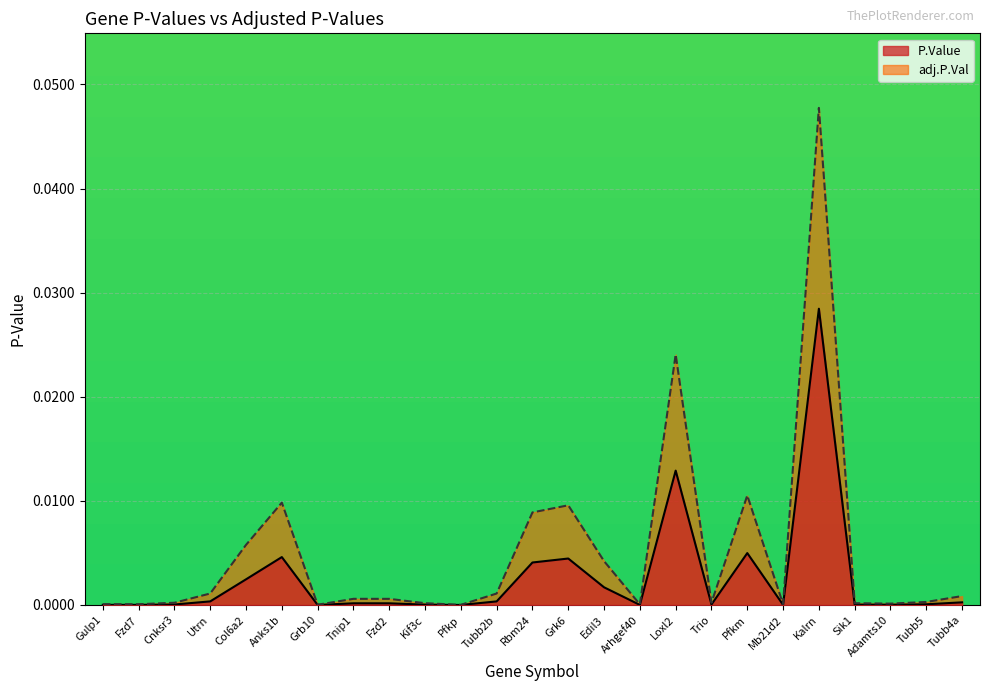

Is it true that adj.P.Val equals 0.0 at Trio?

True